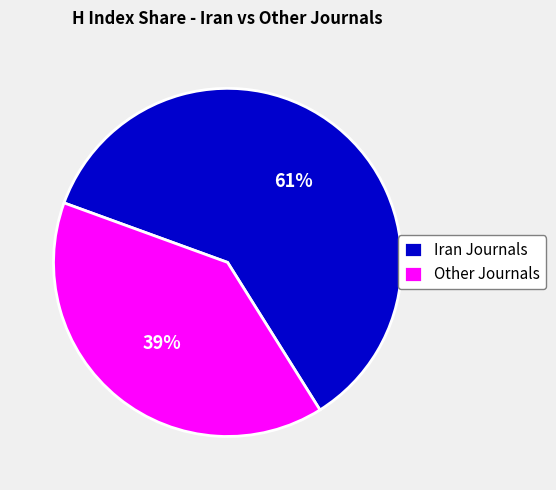

To the nearest percent, what portion does Other Journals represent?

39%